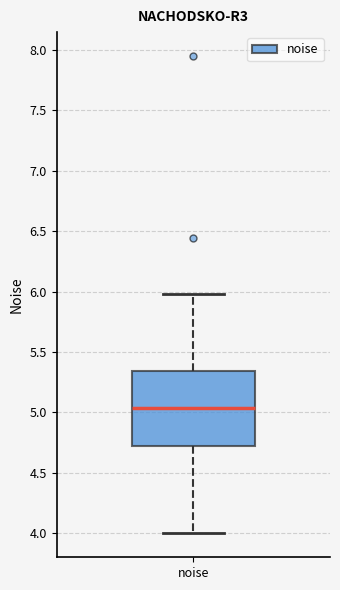

Transcribe this box plot: give where the median line is, the range the box spans, and where the two whiskers end, as read against the y-axis. The values are not printed on the chart, so give them approximately, as read against the axis.

median 5.05, box 4.70 to 5.35, whiskers 4.00 to 6.00